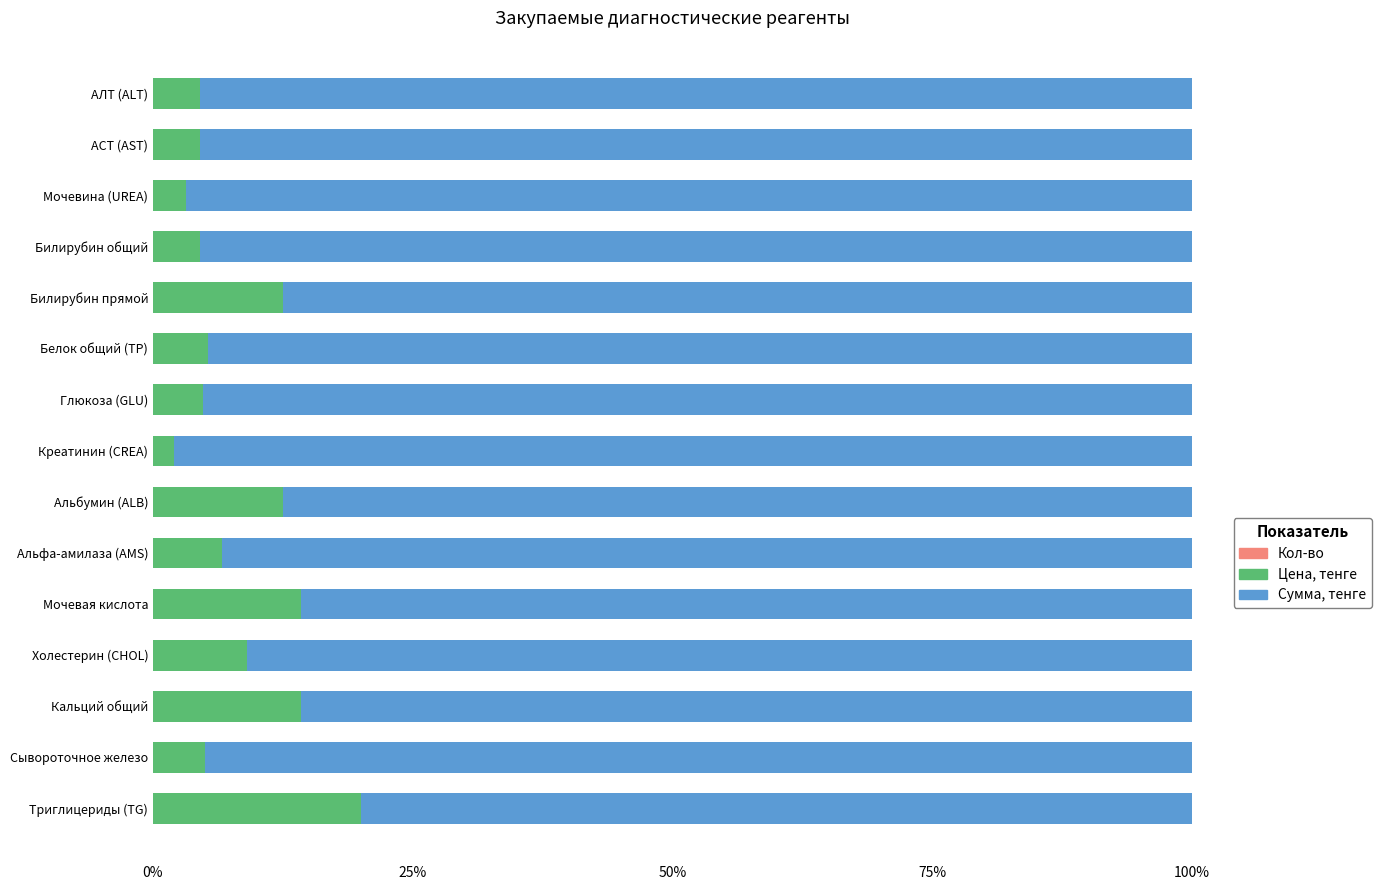

List the series in order of their peak value, highest first.

Сумма, тенге, Цена, тенге, Кол-во